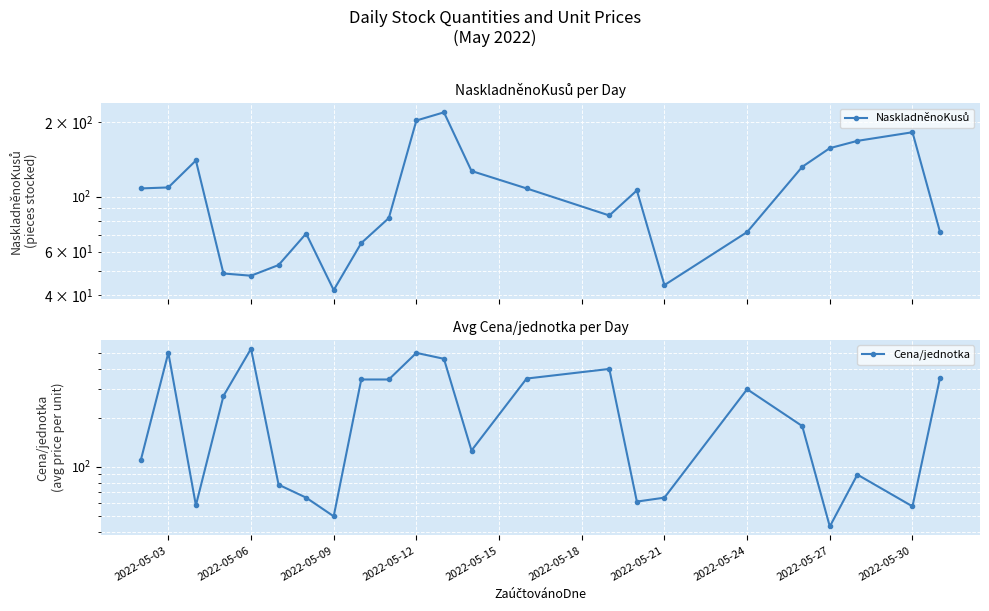

After their last crossing, which series has the higher values: Cena/jednotka or NaskladněnoKusů?

Cena/jednotka